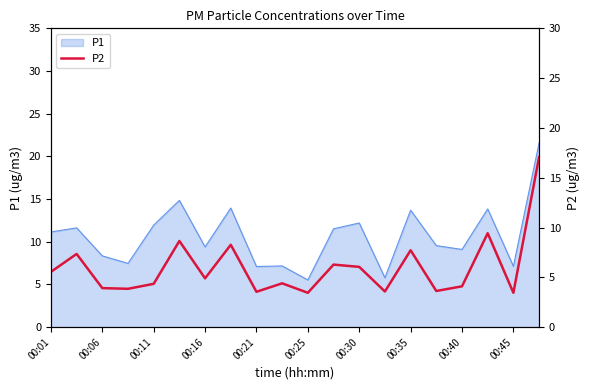

The value of P1 at 00:35 is 19.7. True or false?

False